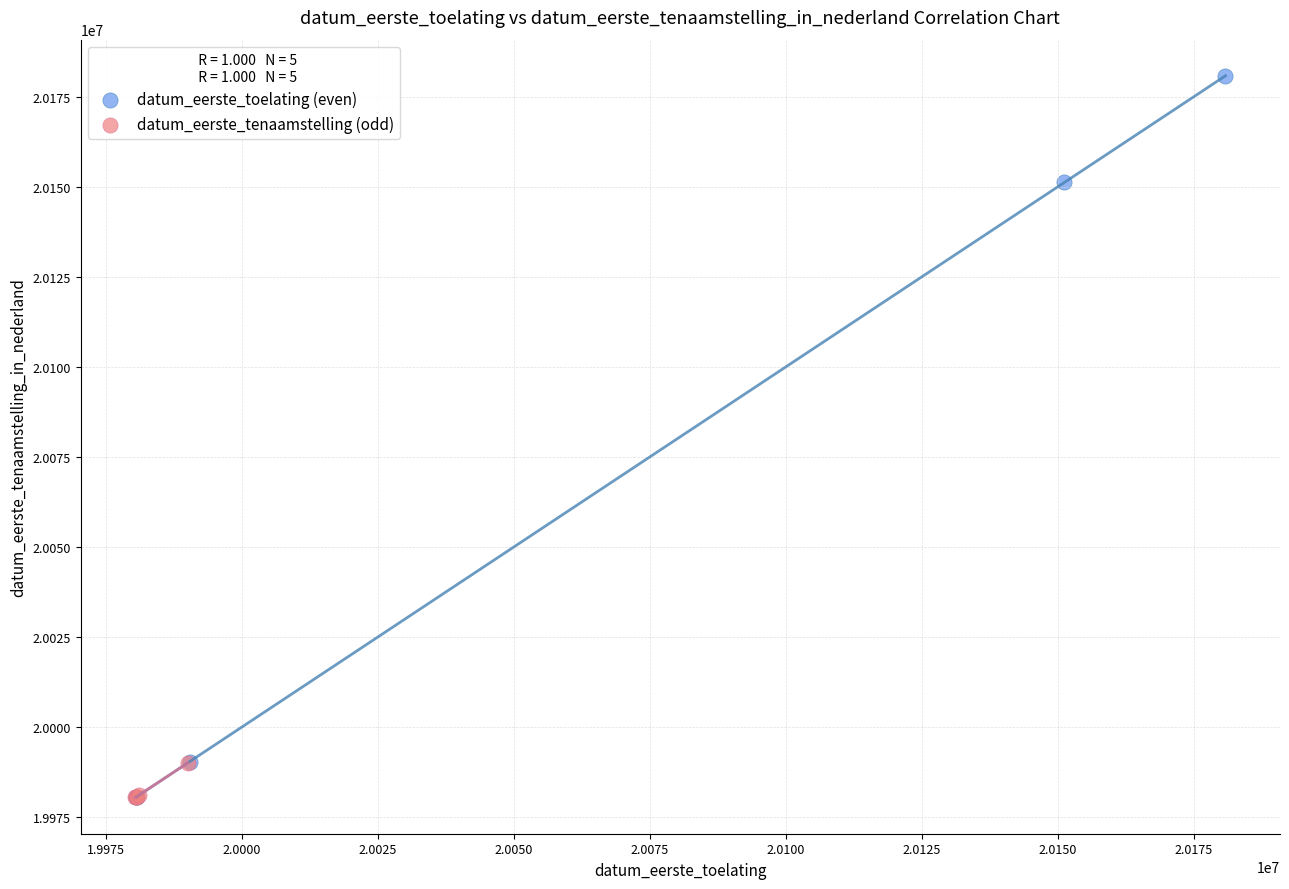

Which series has the widest spread of Y values?

datum_eerste_toelating (even)